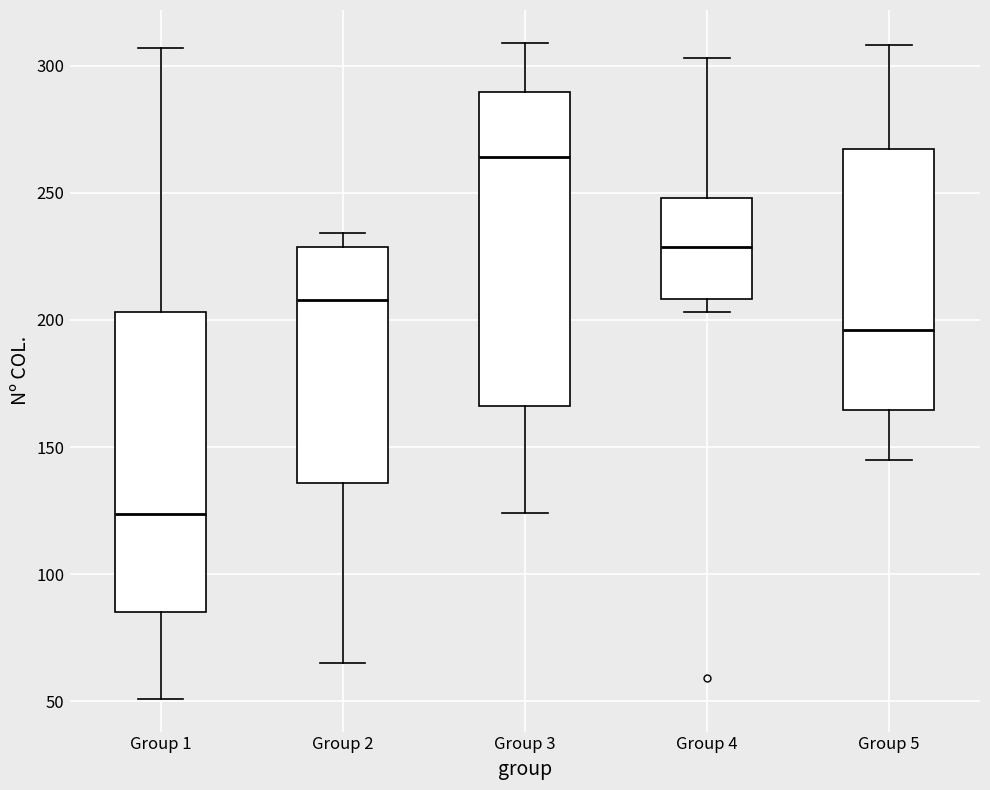

Reading left to right, transcribe this box plot: for each box, give where its median line is, the range the box spans, and where its two whiskers end, as read against the y-axis. The values are not printed on the chart, so give them approximately, as read against the axis.

Group 1: median 125, box 85 to 205, whiskers 50 to 305
Group 2: median 210, box 135 to 230, whiskers 65 to 235
Group 3: median 265, box 165 to 290, whiskers 125 to 310
Group 4: median 230, box 210 to 250, whiskers 205 to 305
Group 5: median 195, box 165 to 265, whiskers 145 to 310